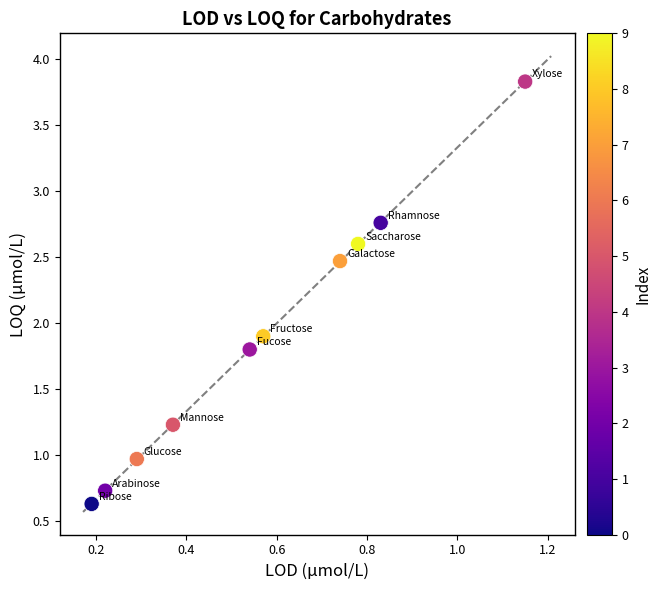

What is the range of Y values (max minus min)?

3.2